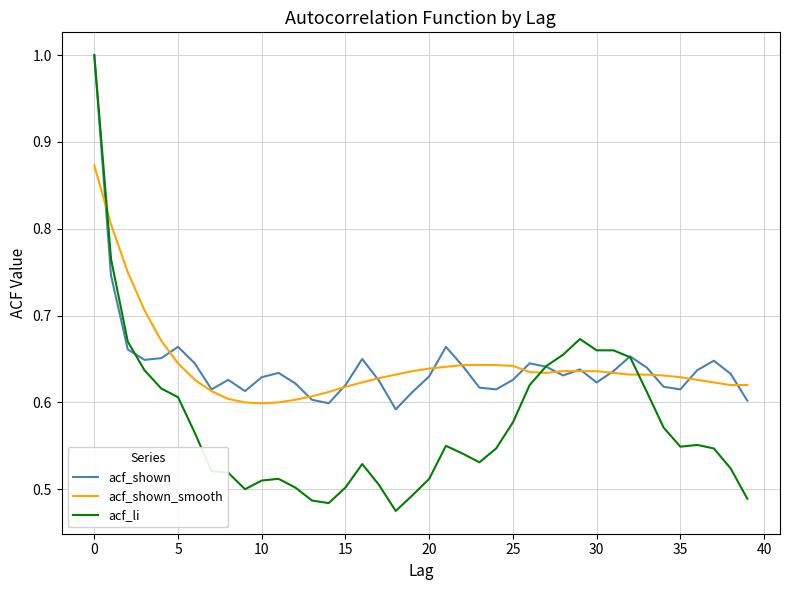

What are all the series names shown in the legend?

acf_shown, acf_shown_smooth, acf_li